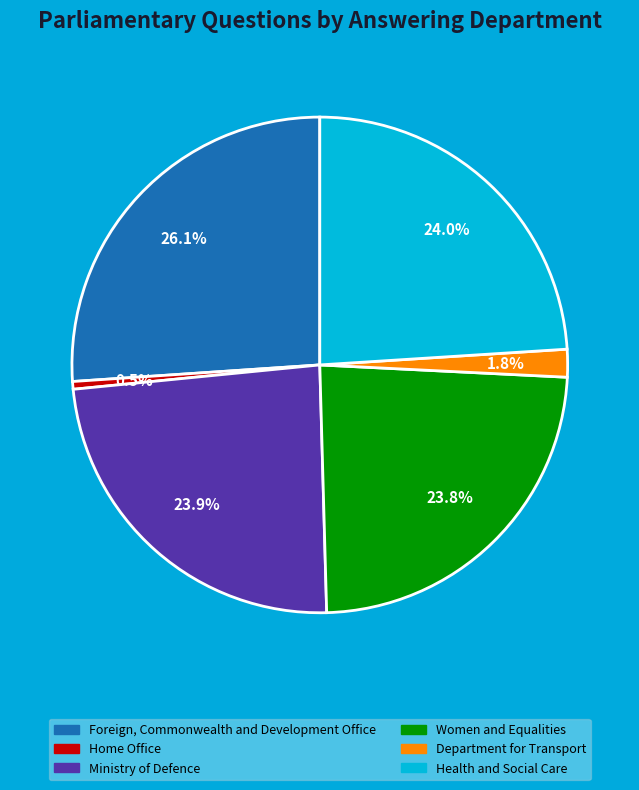

Is there any slice that represents more than half of the pie?

No